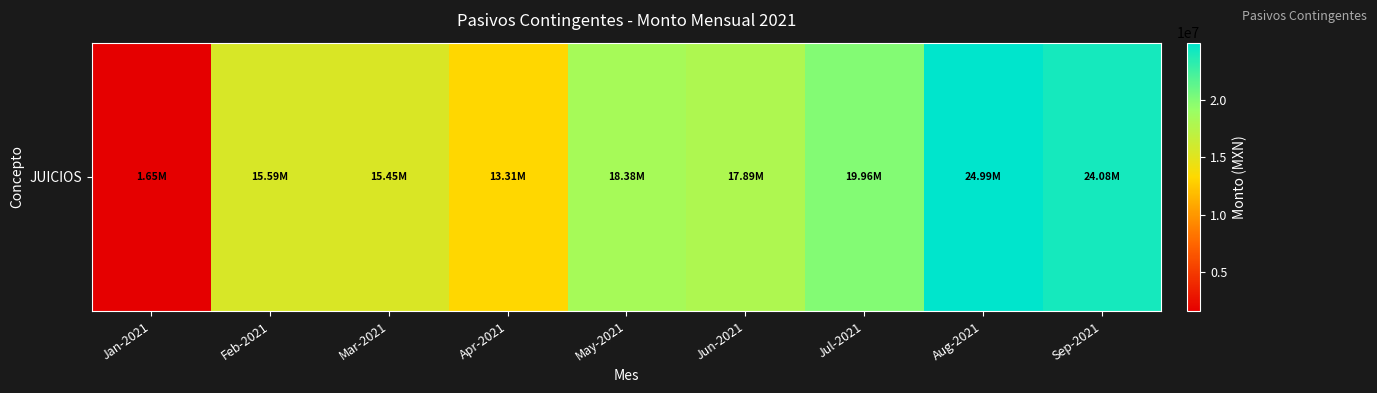

What is the minimum value shown in the chart?

1645000.0